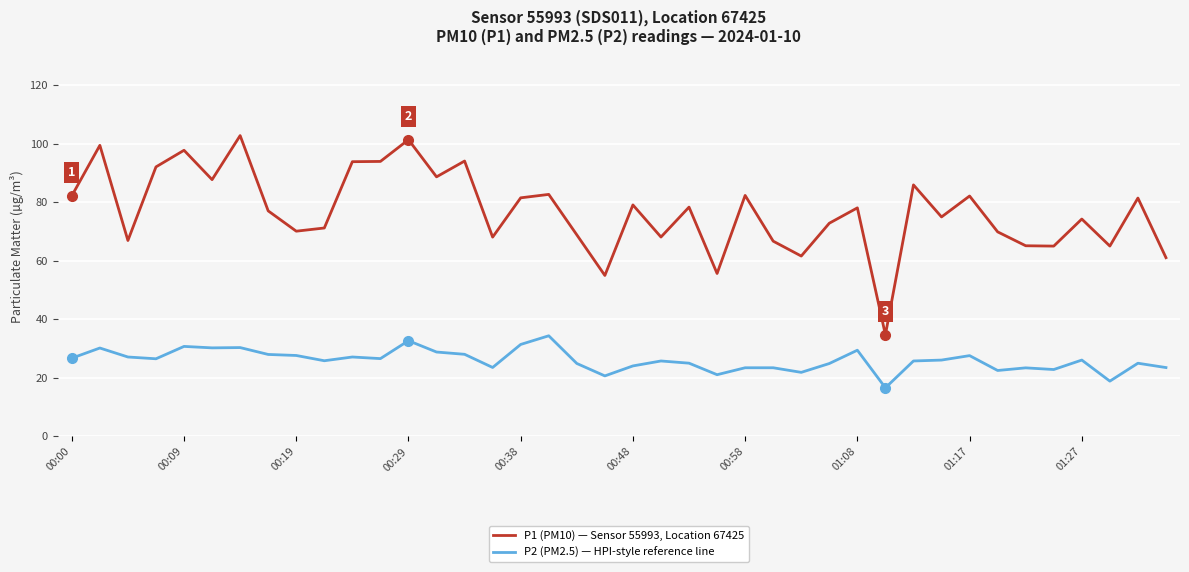

True or false: P2 (PM2.5) — HPI-style reference line and P1 (PM10) — Sensor 55993, Location 67425 intersect in this chart.

False